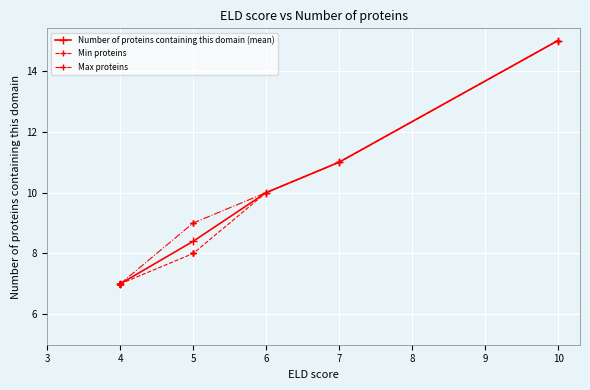

Which series has the largest total across all categories?

Max proteins